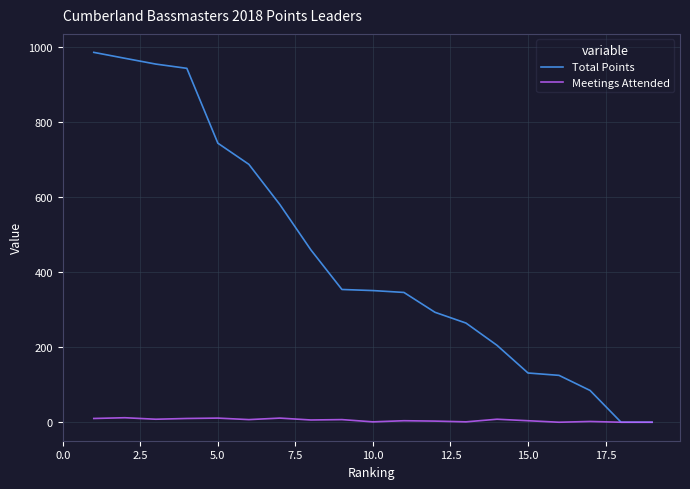

Rank the series by their average value, from highest to lowest.

Total Points, Meetings Attended